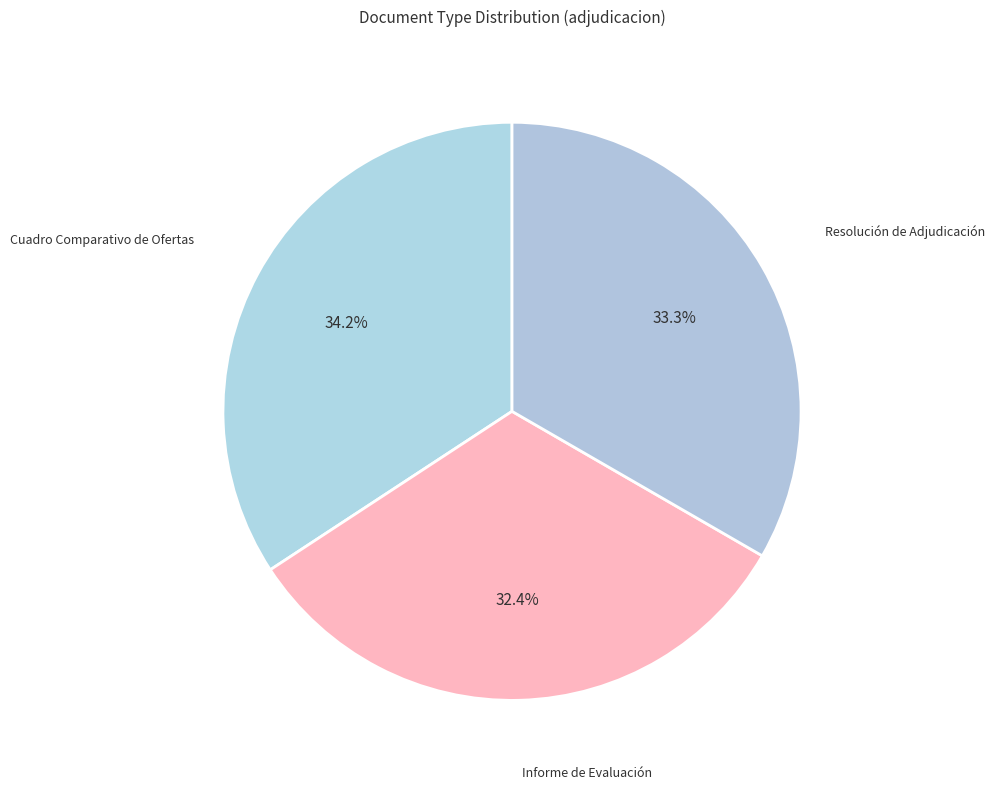

Is there a majority slice in this chart?

No